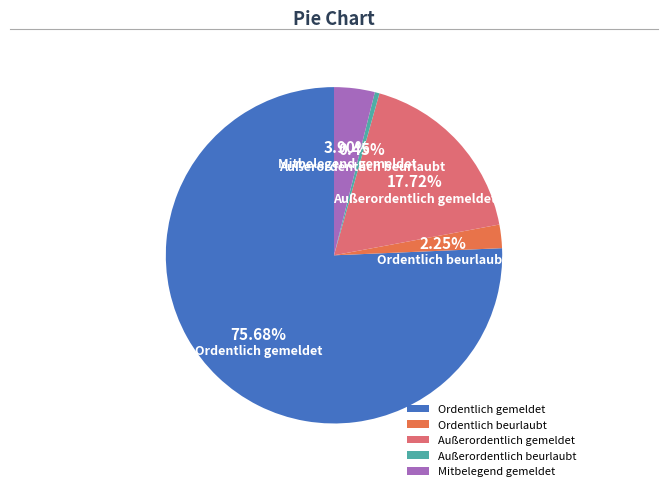

Do Außerordentlich gemeldet and Mitbelegend gemeldet together represent more than half of the pie?

No